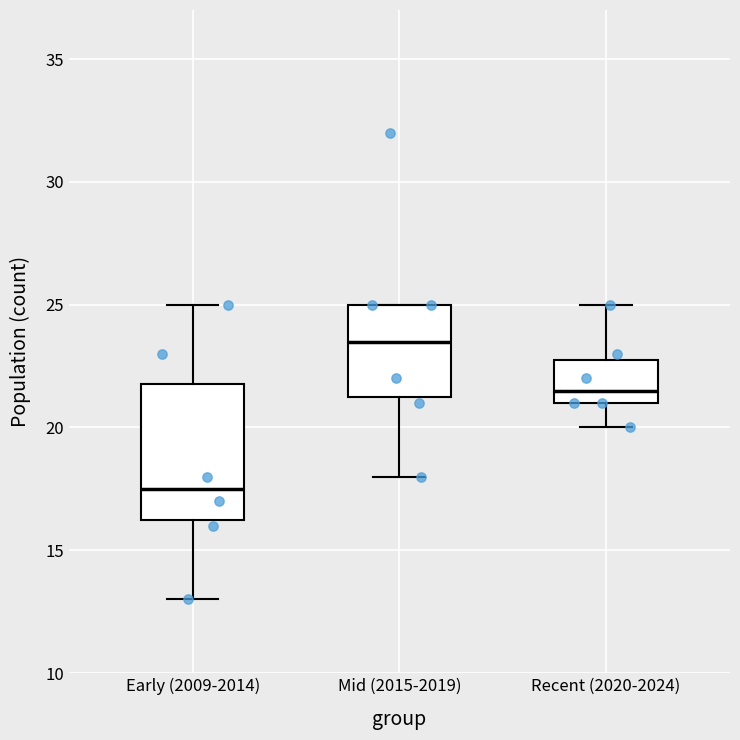

Where is the upper edge of the box for Mid (2015-2019) on the y-axis? The values are not printed on the chart, so give them approximately, as read against the axis.

25.0